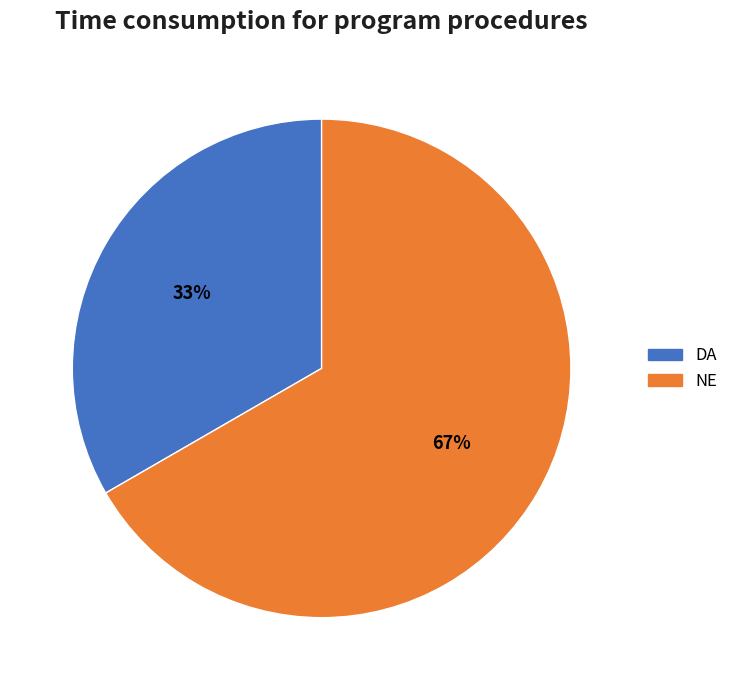

Is DA the majority of the pie?

No